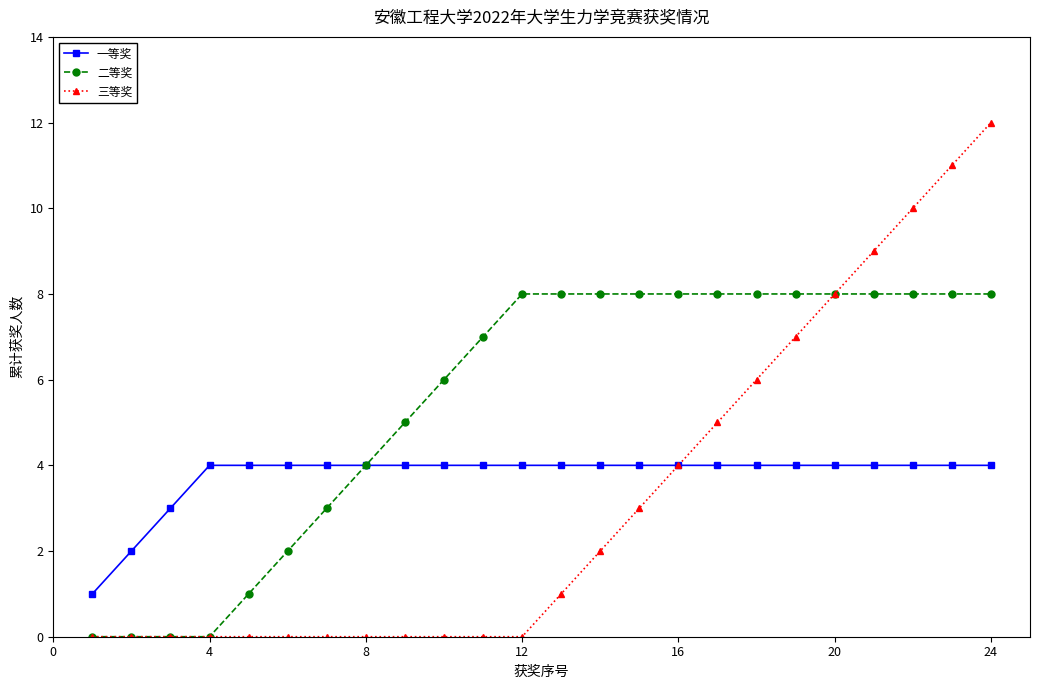

List the series in order of their overall mean, lowest first.

三等奖, 一等奖, 二等奖